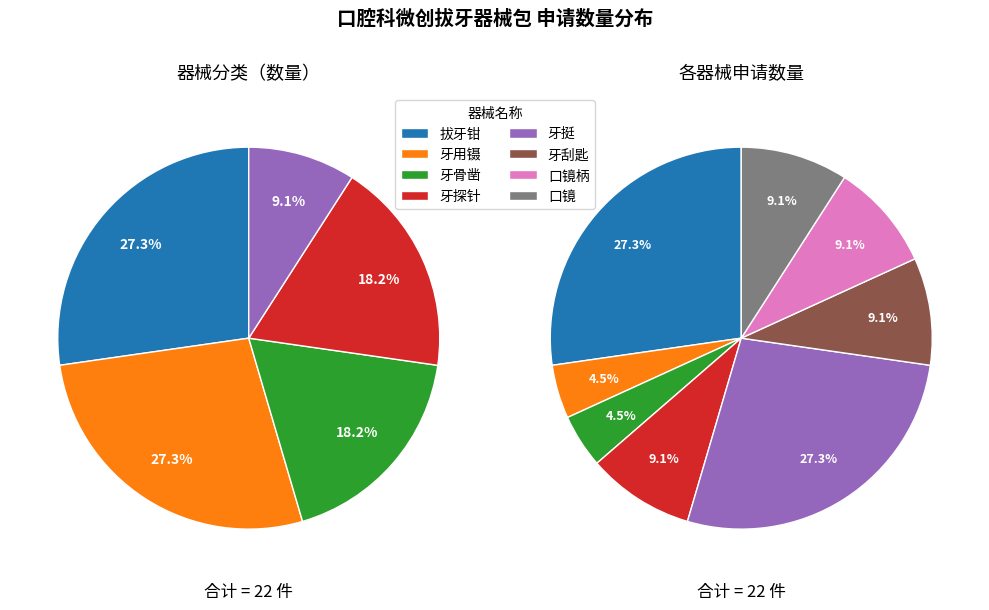

To the nearest percent, what portion does 拔牙钳 represent?

27%